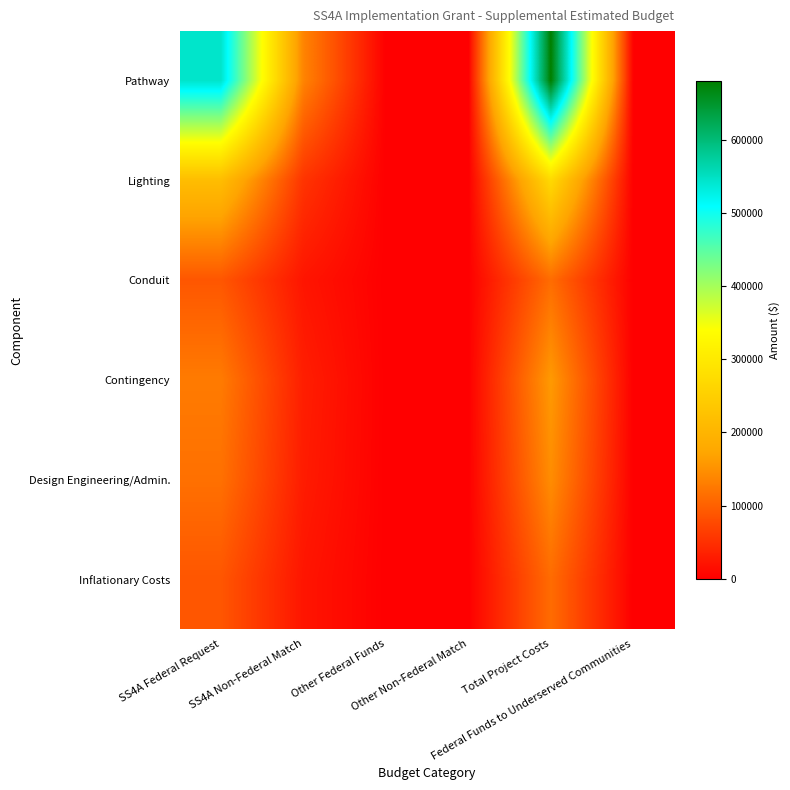

Rank the series by their maximum value, from highest to lowest.

Pathway, Lighting, Contingency, Design Engineering/Admin., Conduit, Inflationary Costs